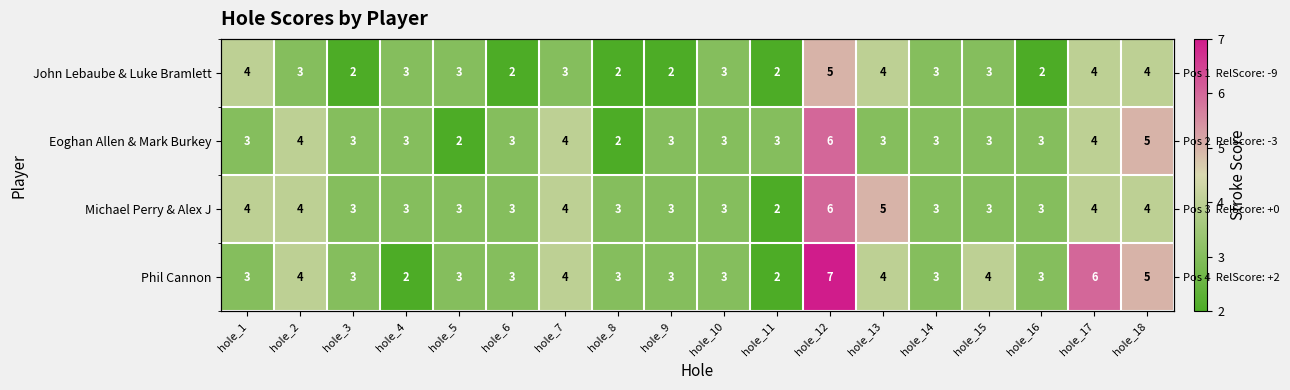

Rank the categories by Phil Cannon value from lowest to highest.

hole_4, hole_11, hole_1, hole_3, hole_5, hole_6, hole_8, hole_9, hole_10, hole_14, hole_16, hole_2, hole_7, hole_13, hole_15, hole_18, hole_17, hole_12